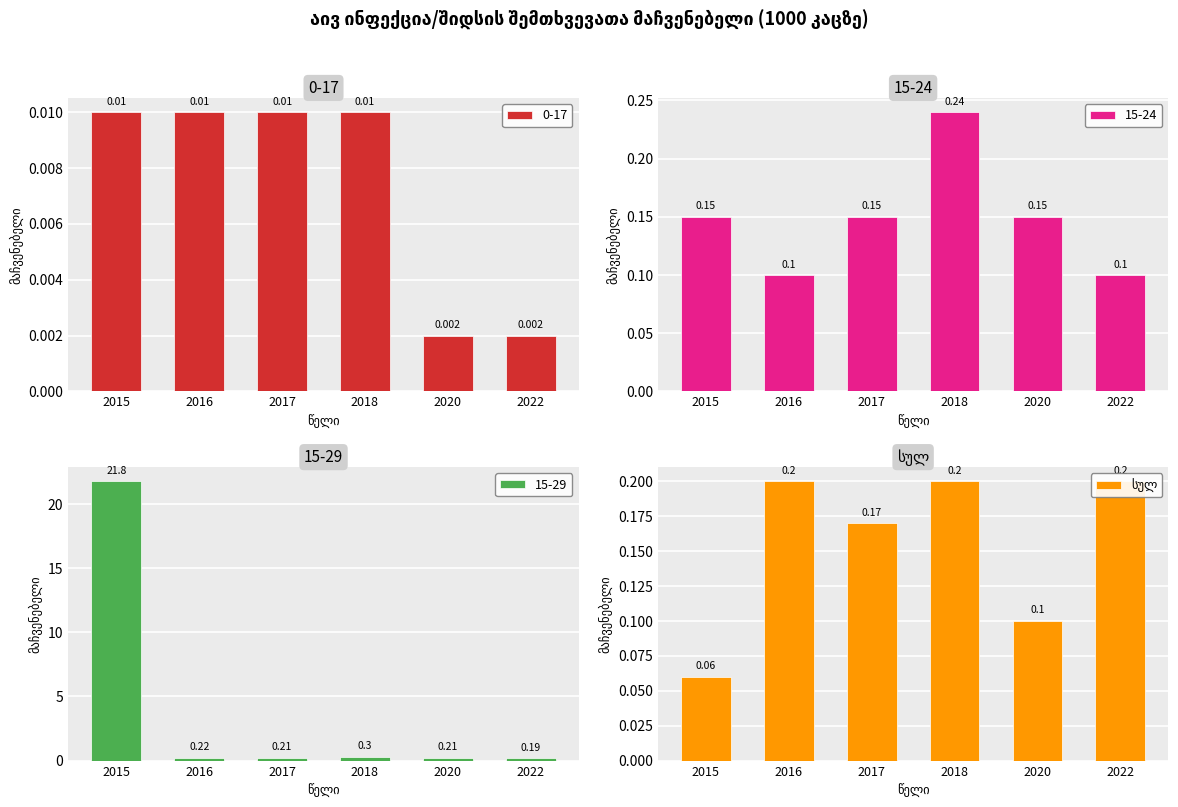

List the labels in order of value, largest first.

2016, 2018, 2022, 2017, 2020, 2015